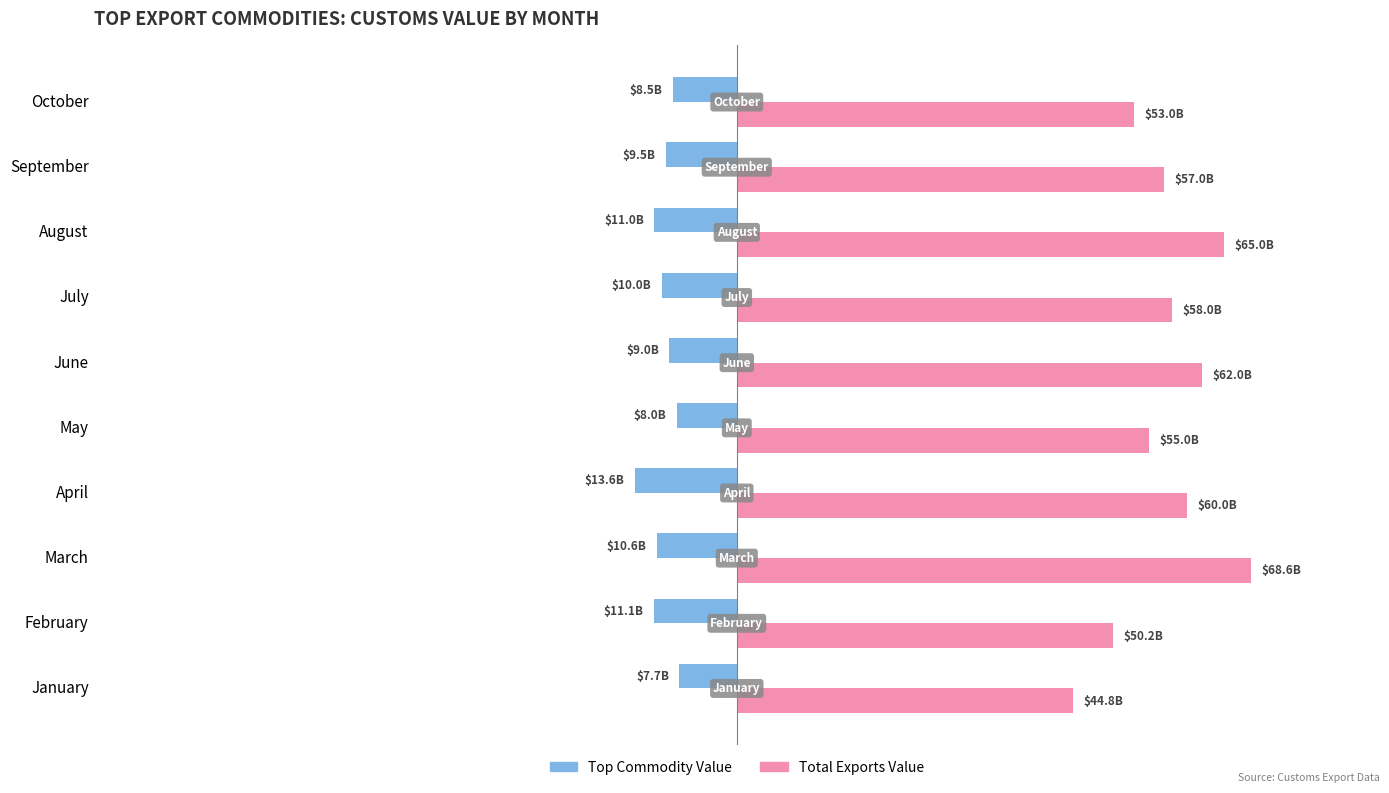

What are all the series names shown in the legend?

Top Commodity Value, Total Exports Value